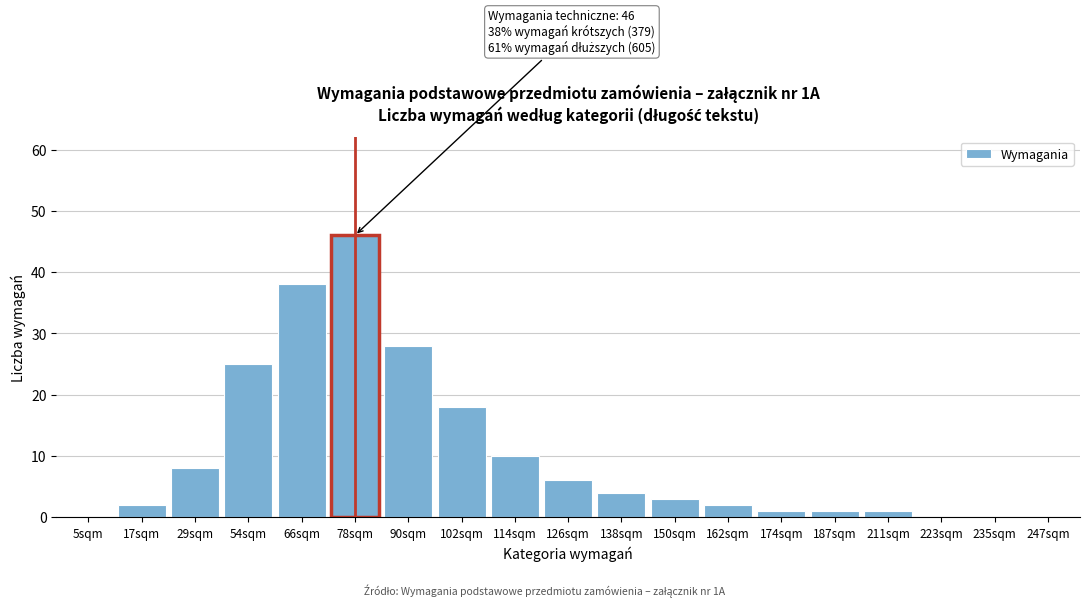

Reading left to right, list all the values displayed in this chart.

5sqm=0	17sqm=2	29sqm=8	54sqm=25	66sqm=38	78sqm=46	90sqm=28	102sqm=18	114sqm=10	126sqm=6	138sqm=4	150sqm=3	162sqm=2	174sqm=1	187sqm=1	211sqm=1	223sqm=0	235sqm=0	247sqm=0